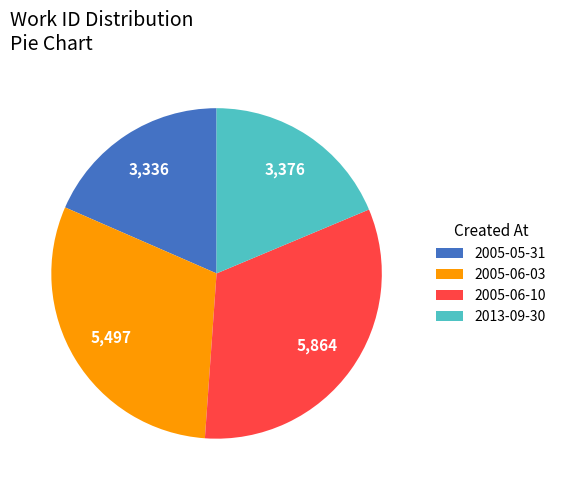

Which slice is the largest?

2005-06-10